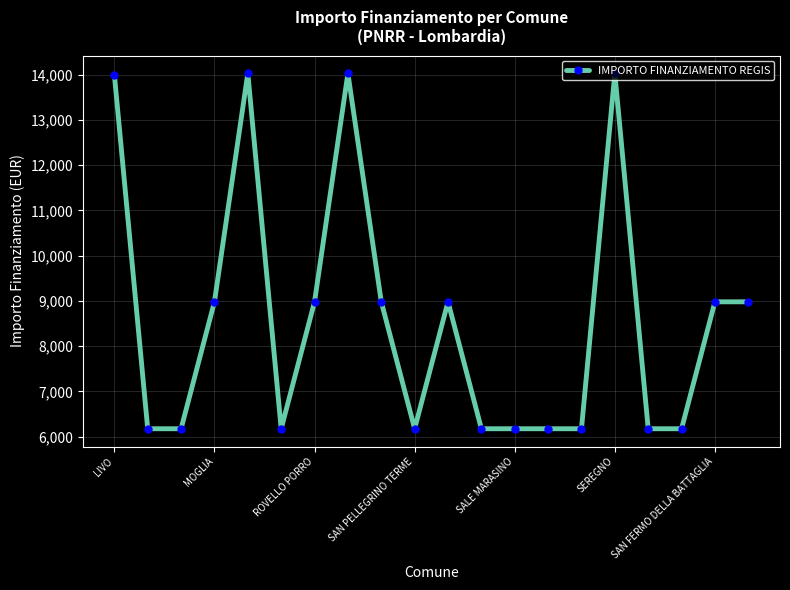

What is the maximum value shown in the chart?

14030.0